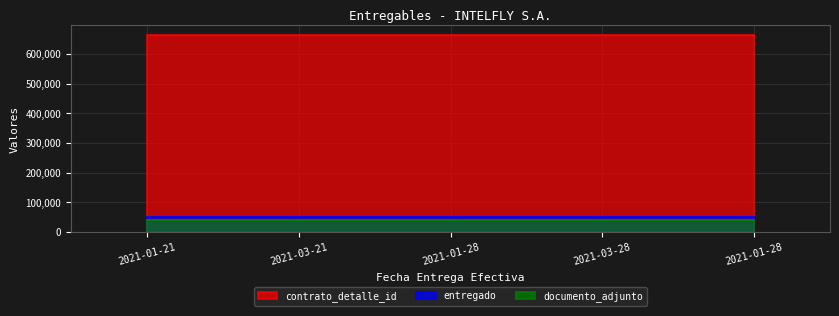

At how many categories does at least one series exceed 267208?

5